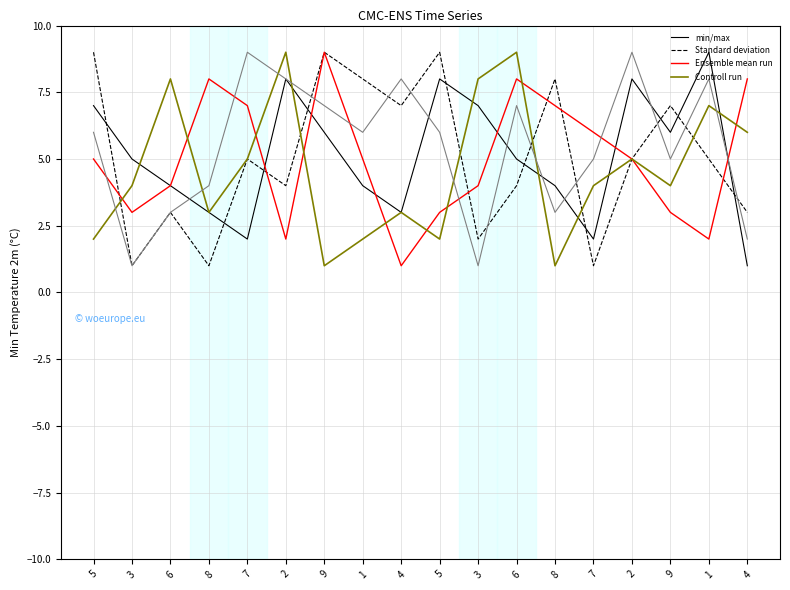

What is the spread (max minus min) of values at 6?

5